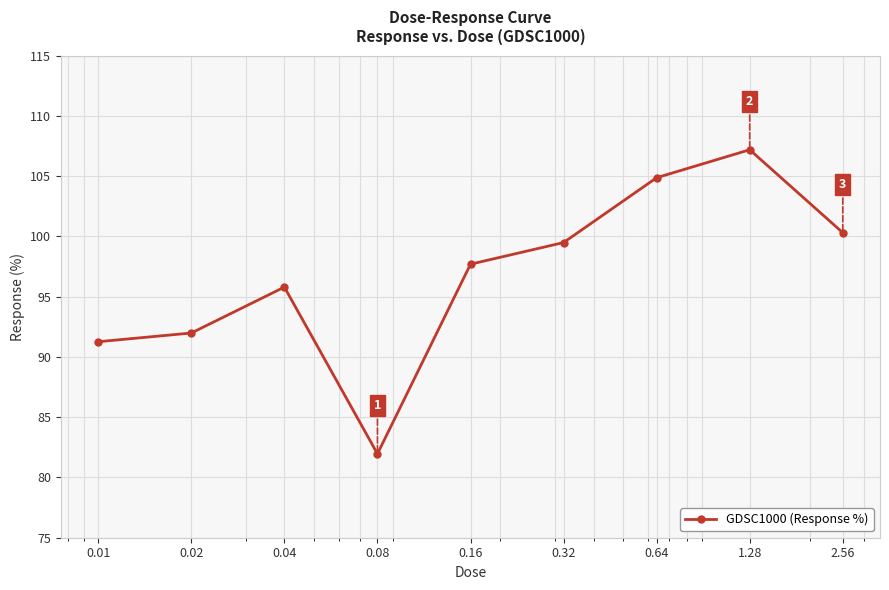

What is the greatest value displayed?

107.2